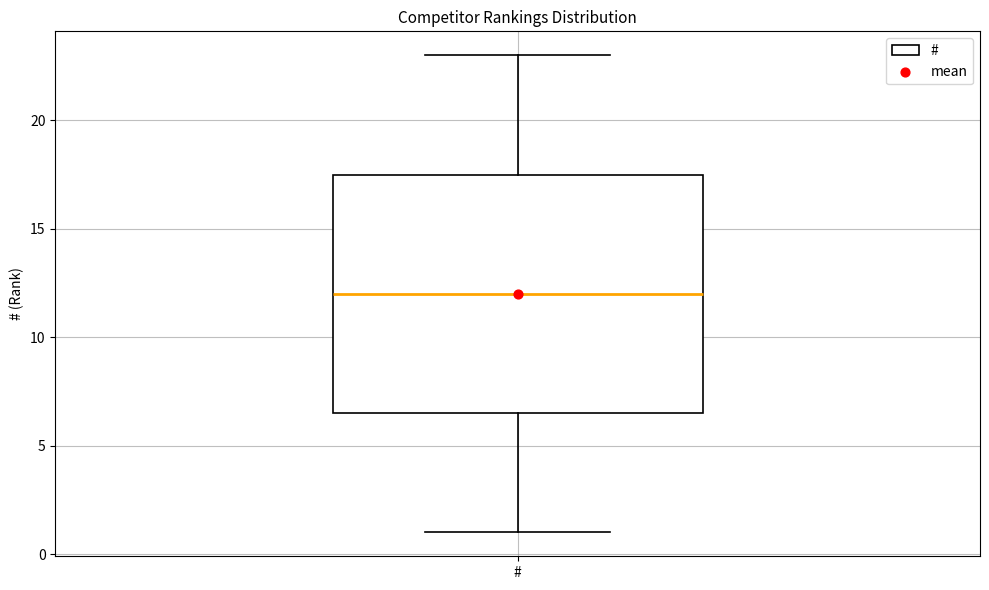

Transcribe this box plot: give where the median line is, the range the box spans, and where the two whiskers end, as read against the y-axis. The values are not printed on the chart, so give them approximately, as read against the axis.

median 12.0, box 6.5 to 17.5, whiskers 1.0 to 23.0